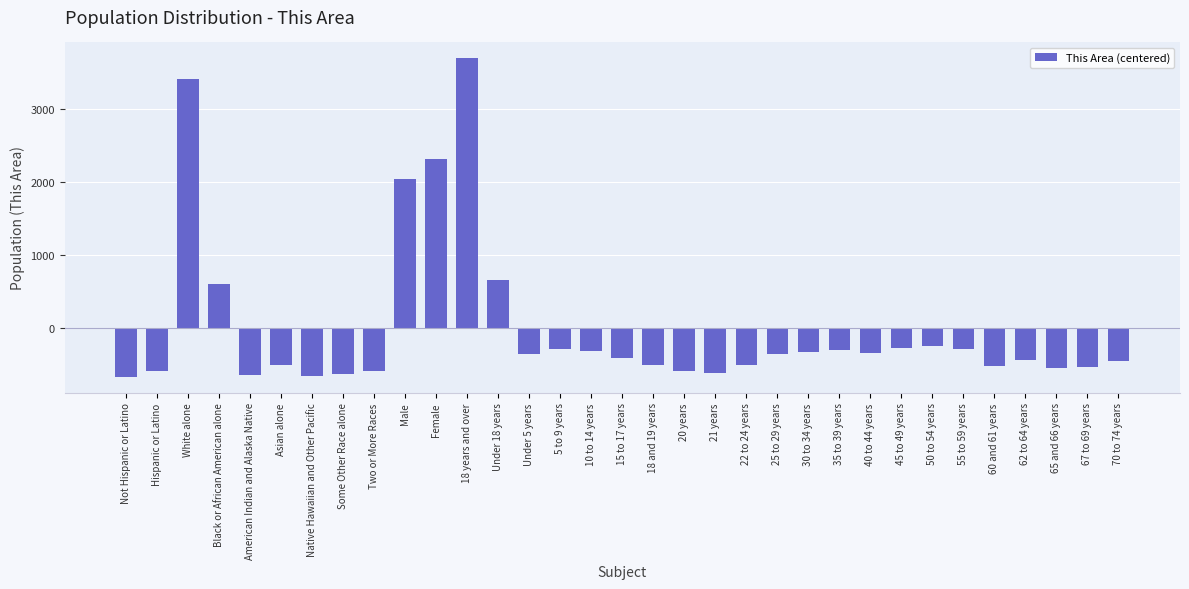

The chart shows a value of -579.2 at 30 to 34 years. True or false?

False